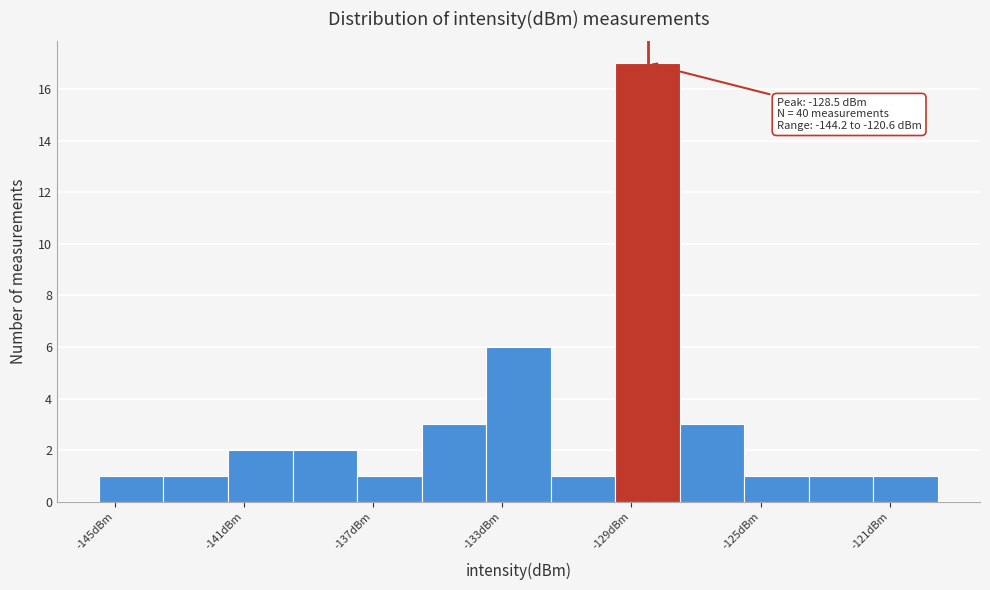

Over which range of the x-axis is the bar tallest?

-129.5 to -127.5